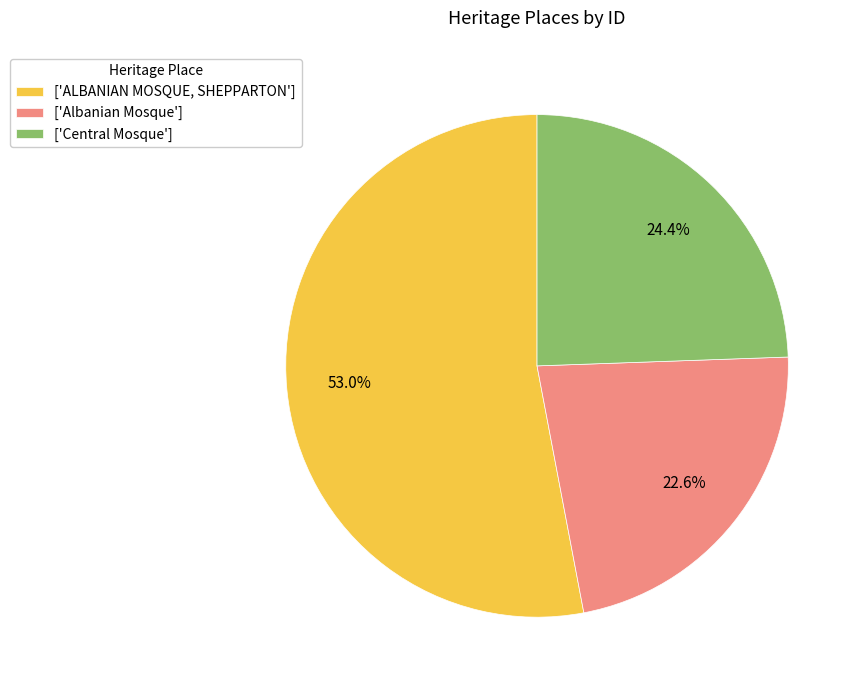

Is there any slice that represents more than half of the pie?

Yes